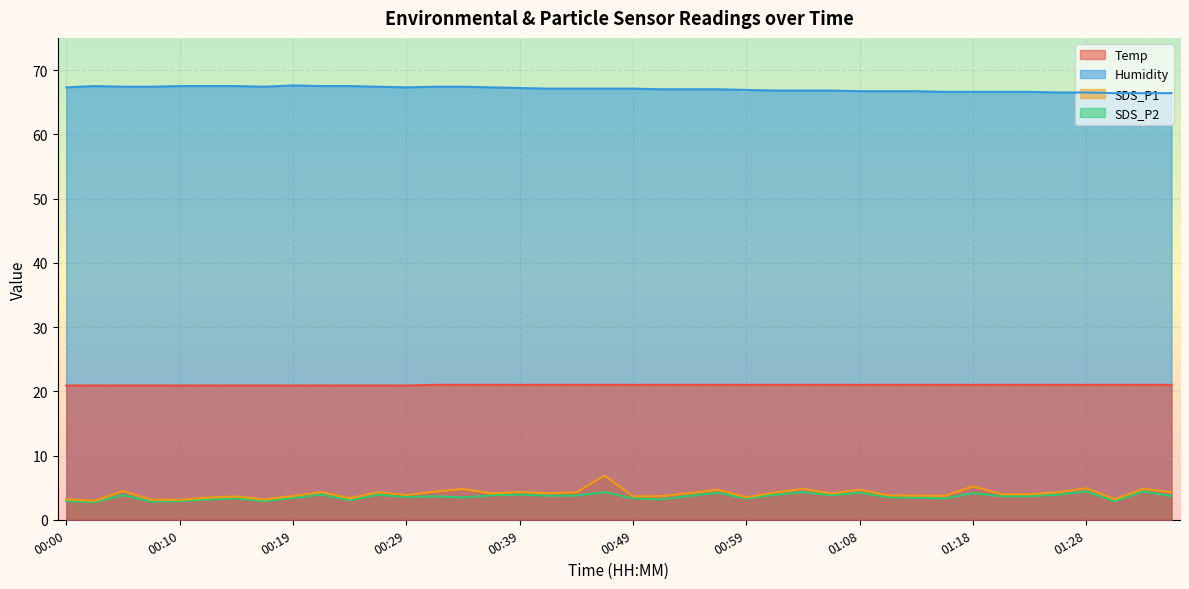

Reading left to right, list all the values displayed in this chart.

Temp: 20.9	20.9	20.9	20.9	20.9	20.9	20.9	20.9	20.9	20.9	20.9	20.9	20.9	21.0	21.0	21.0	21.0	21.0	21.0	21.0	21.0	21.0	21.0	21.0	21.0	21.0	21.0	21.0	21.0	21.0	21.0	21.0	21.0	21.0	21.0	21.0	21.0	21.0	21.0	21.0
Humidity: 67.3	67.5	67.4	67.4	67.5	67.5	67.5	67.4	67.6	67.5	67.5	67.4	67.3	67.4	67.4	67.3	67.2	67.1	67.1	67.1	67.1	67.0	67.0	67.0	66.9	66.8	66.8	66.8	66.7	66.7	66.7	66.6	66.6	66.6	66.6	66.5	66.5	66.4	66.4	66.4
SDS_P1: 3.2	2.9	4.5	3.1	3.1	3.5	3.6	3.1	3.7	4.3	3.4	4.3	3.9	4.4	4.8	4.1	4.3	4.1	4.3	6.9	3.6	3.7	4.1	4.7	3.5	4.2	4.8	4.1	4.7	3.8	3.8	3.7	5.2	4.0	4.0	4.3	4.9	3.2	4.8	4.3
SDS_P2: 2.9	2.7	3.9	2.8	2.9	3.1	3.3	2.9	3.4	3.9	3.0	3.9	3.5	3.6	3.5	3.8	3.9	3.8	3.8	4.3	3.4	3.2	3.7	4.2	3.3	3.9	4.3	3.8	4.2	3.5	3.5	3.3	4.2	3.7	3.7	3.9	4.4	2.9	4.4	3.7